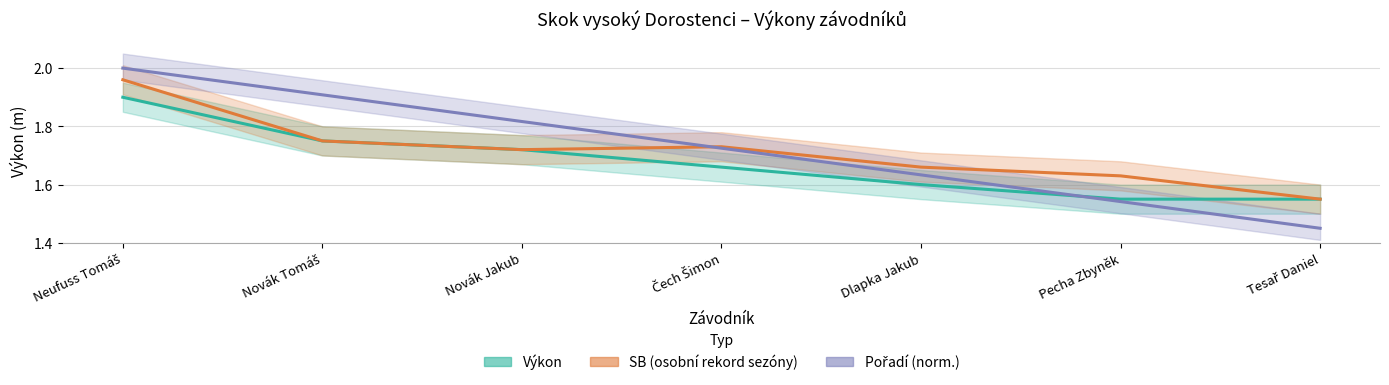

What position from the left is Neufuss Tomáš?

1